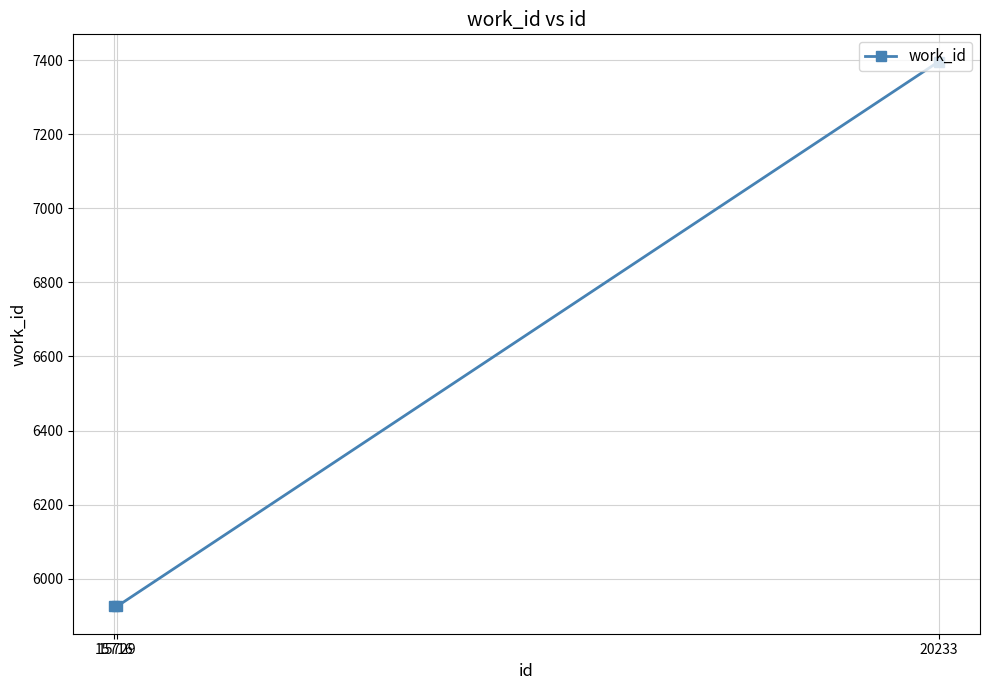

Reading left to right, transcribe all the data shown in this chart.

5925	5925	7396